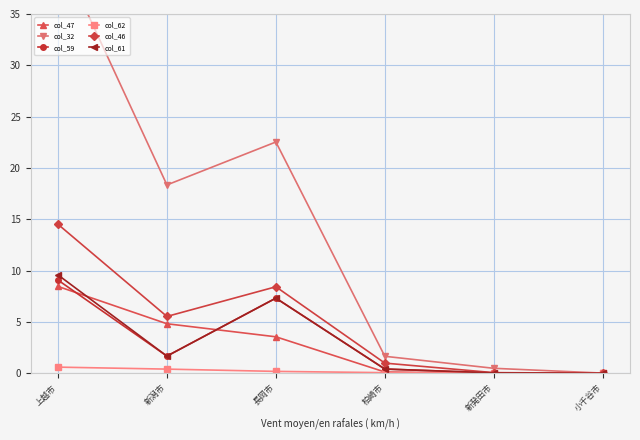

Which series has the largest total across all categories?

col_32